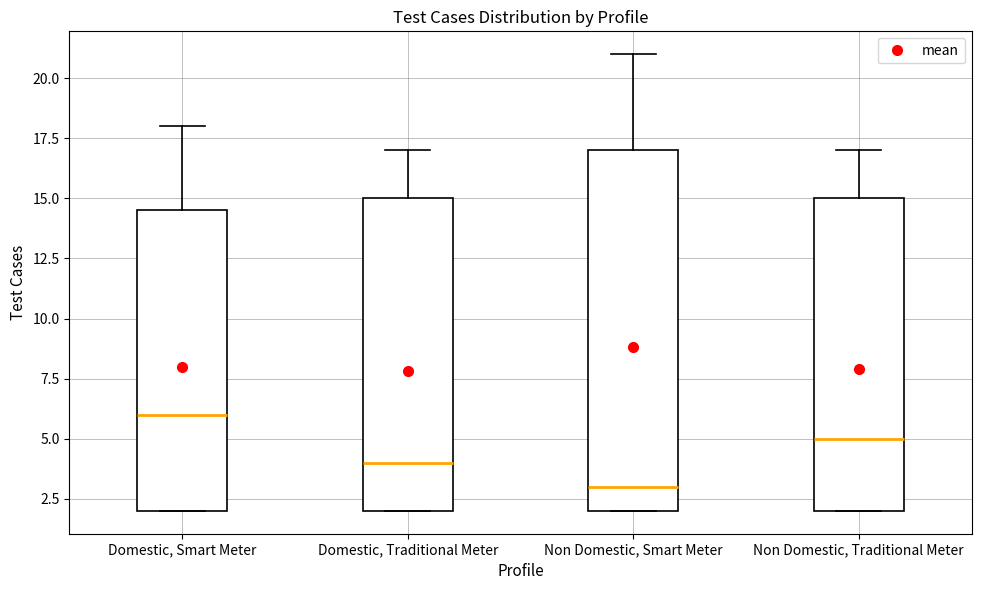

Where is the lower edge of the box for Non Domestic, Traditional Meter on the y-axis? The values are not printed on the chart, so give them approximately, as read against the axis.

2.0